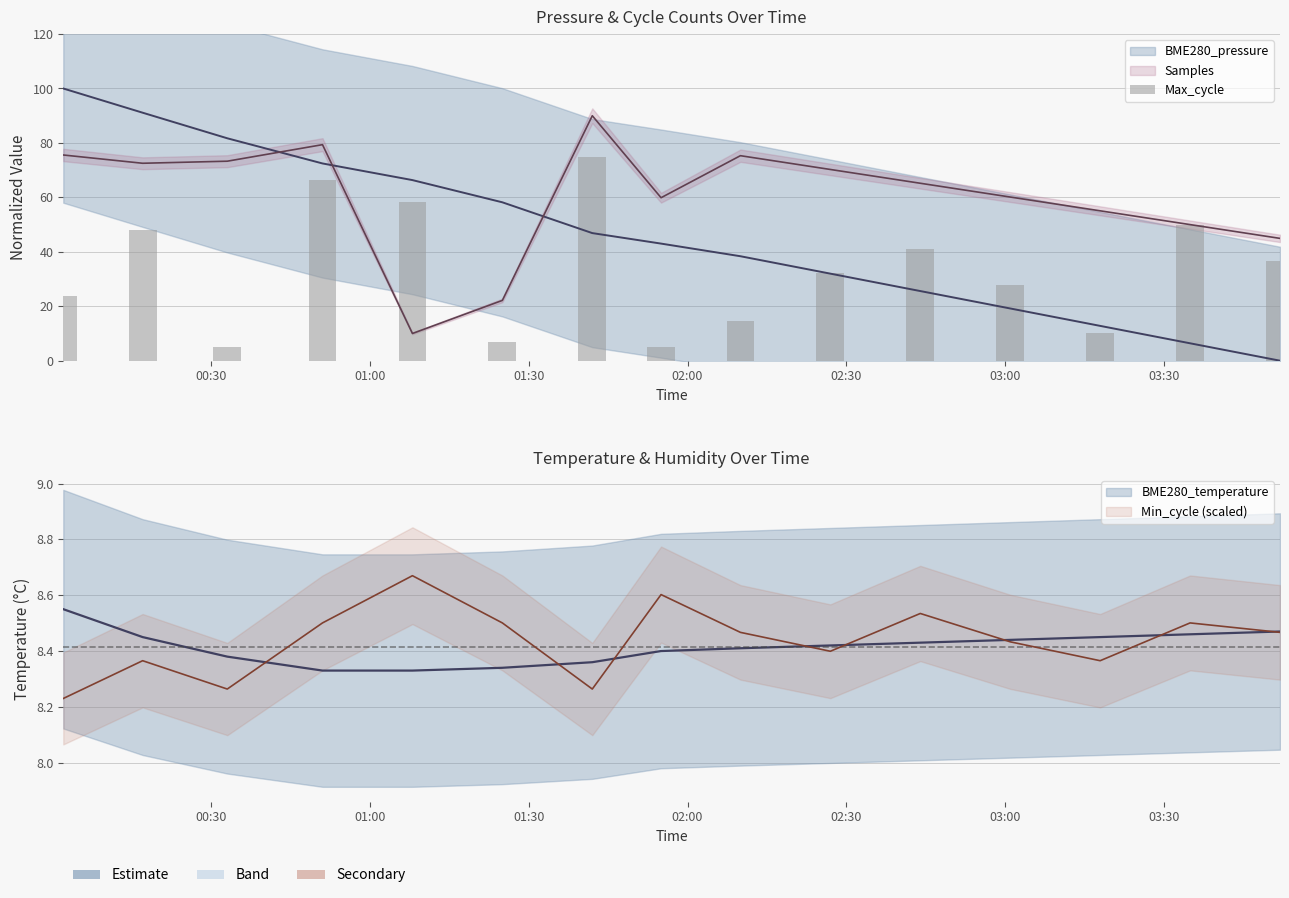

How many data points are above 32?

8